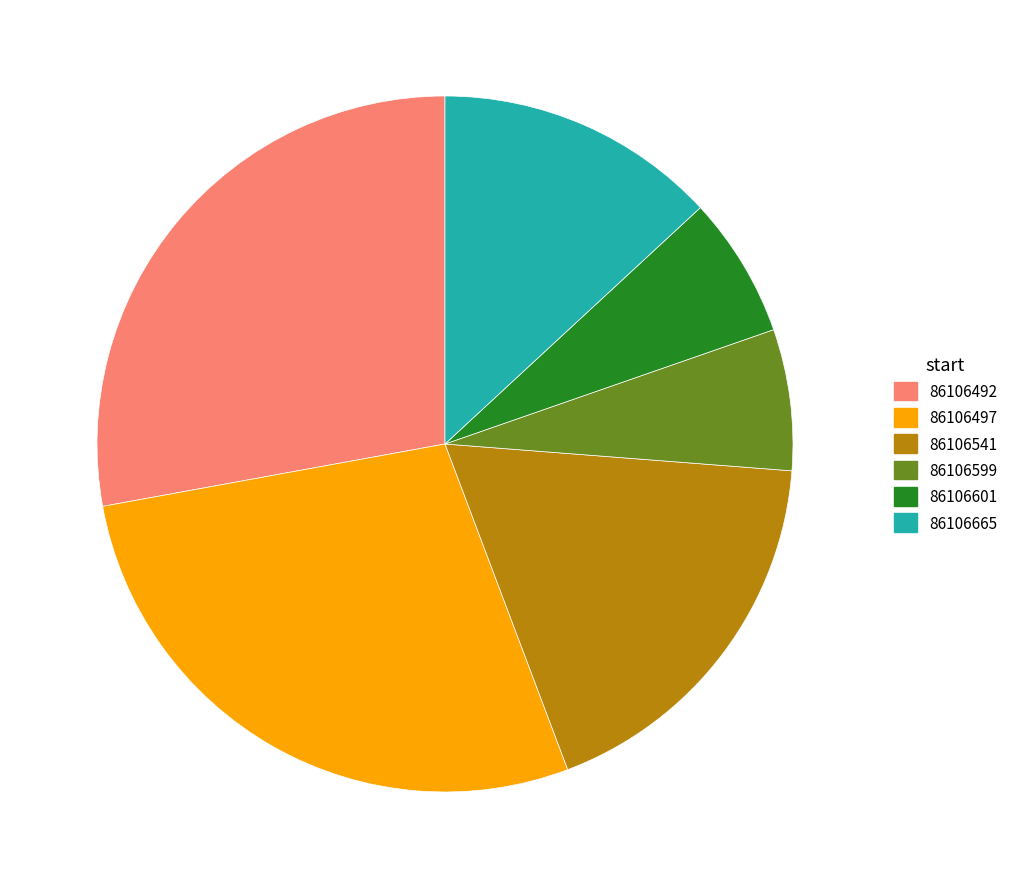

How many segments does this pie chart have?

6